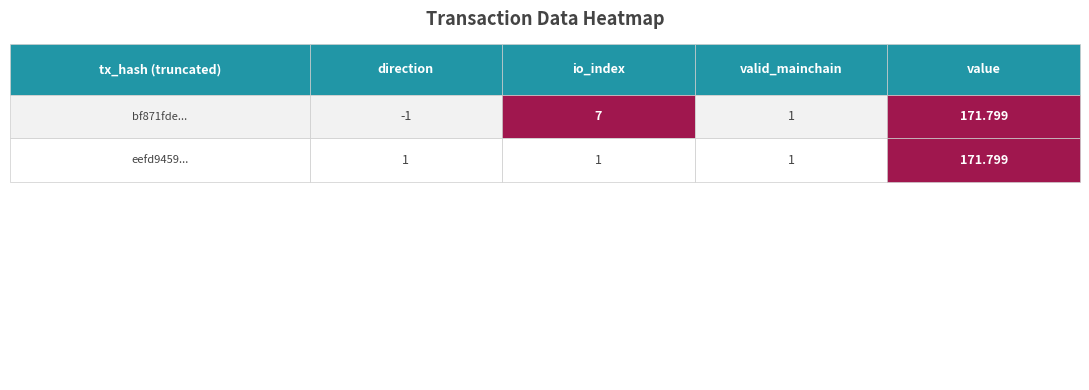

How many series are shown in this chart?

2